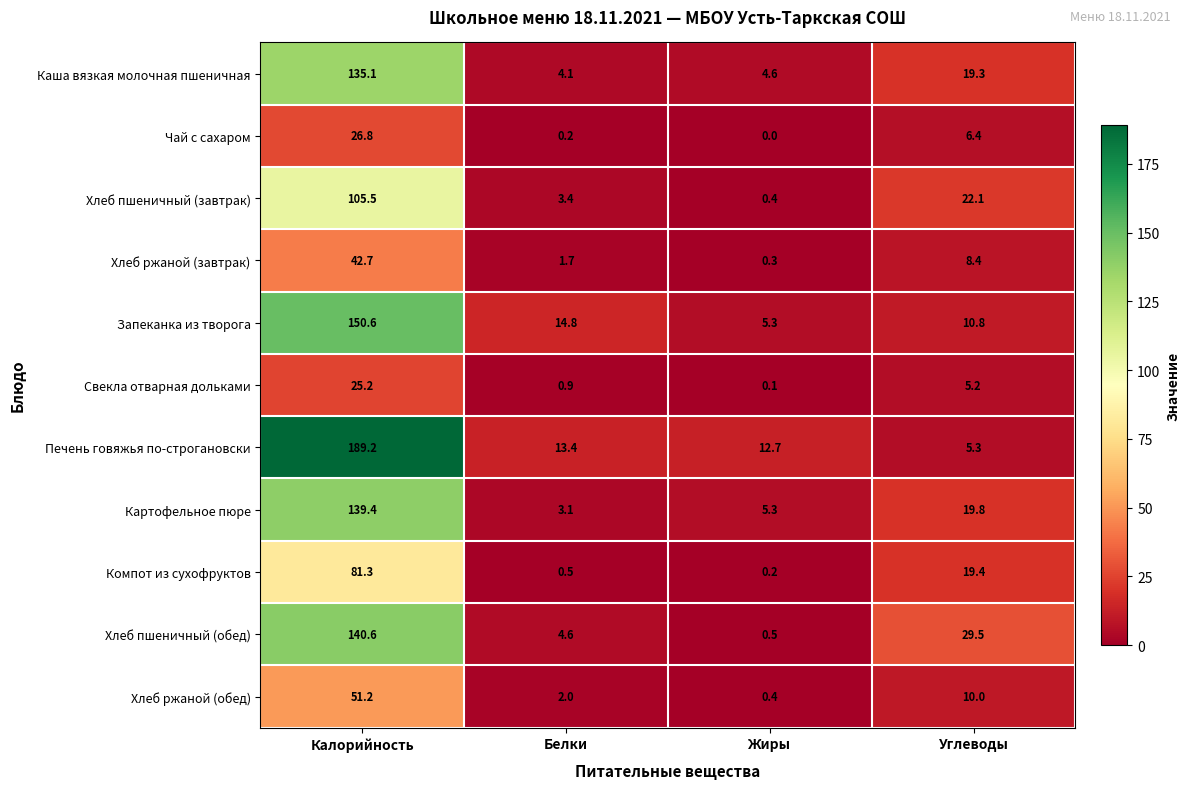

At which category is the sum across all series the highest?

Калорийность